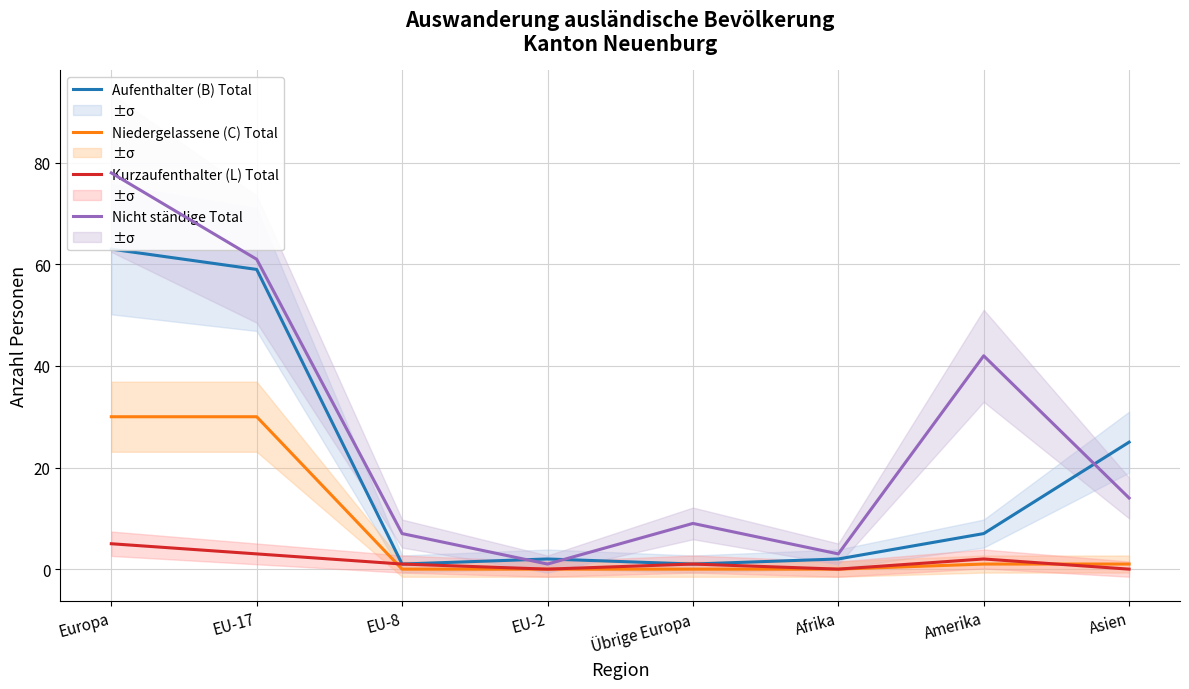

How many distinct data groups are displayed?

4